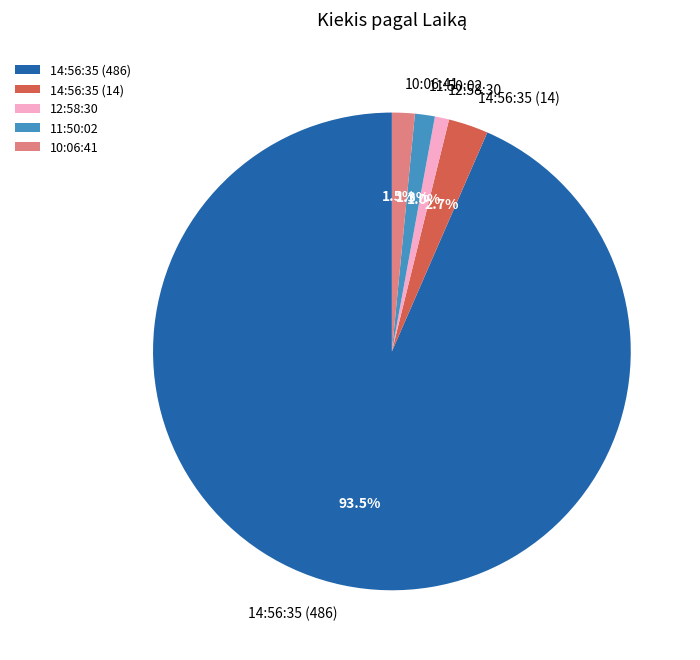

Which slice is the largest?

14:56:35 (486)